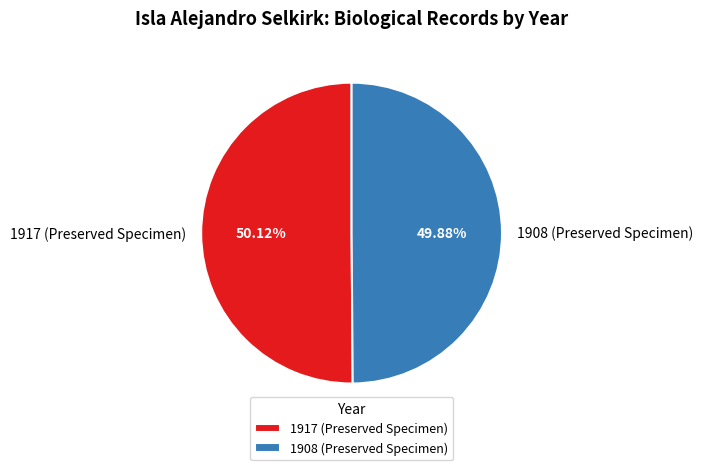

Approximately how many times larger is the value at 1908 (Preserved Specimen) compared to 1917 (Preserved Specimen)?

1.0